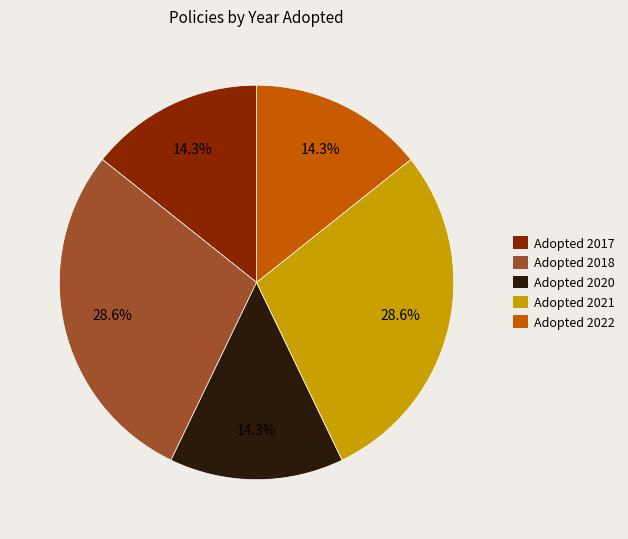

Approximately how many times larger is the value at Adopted 2021 compared to Adopted 2022?

2.0